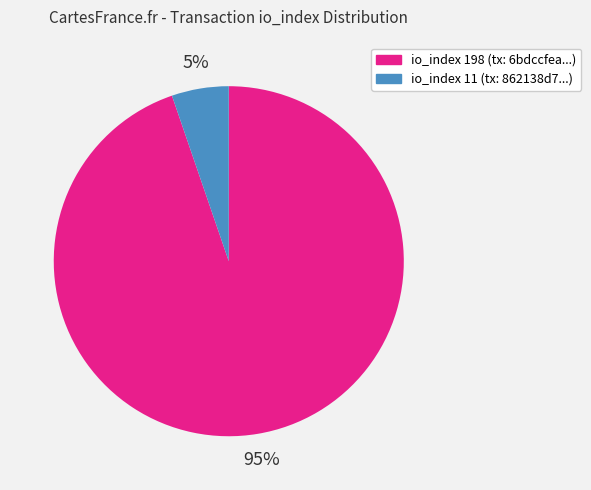

Does any single category account for the majority?

Yes